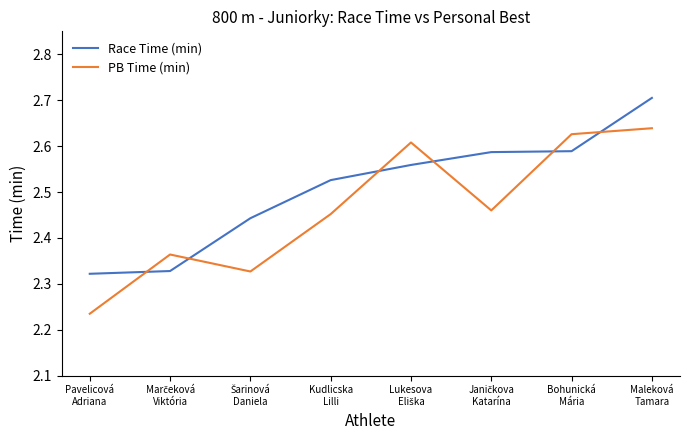

Which series ends up on top after the final intersection of PB Time (min) and Race Time (min)?

Race Time (min)